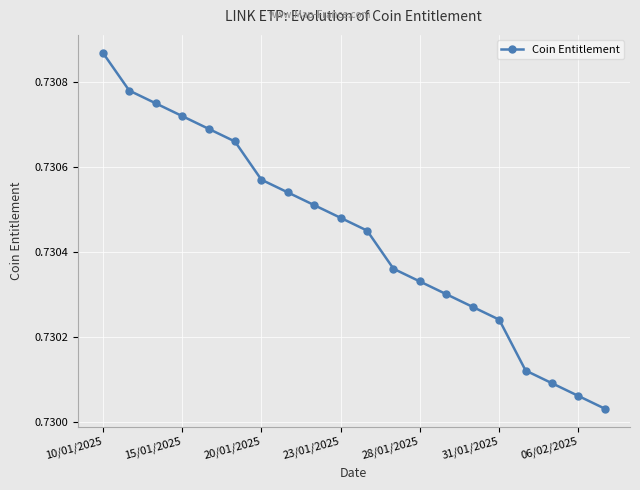

True or false: the data has more than 0 interior local peaks.

False